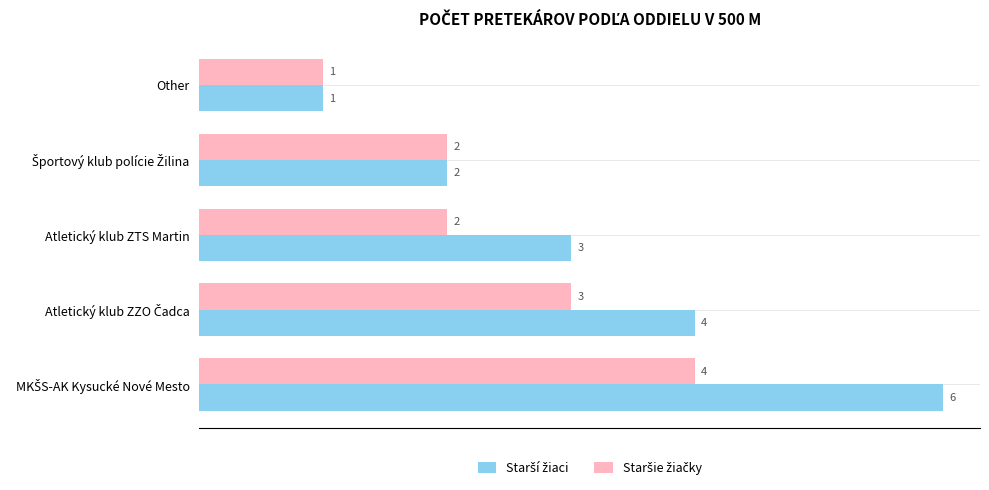

What is the maximum value shown in the chart?

6